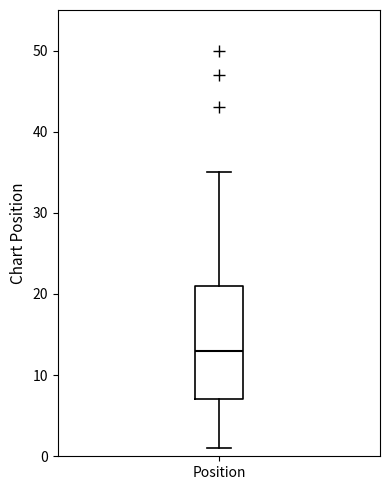

Where is the upper edge of the box for Position on the y-axis? The values are not printed on the chart, so give them approximately, as read against the axis.

21